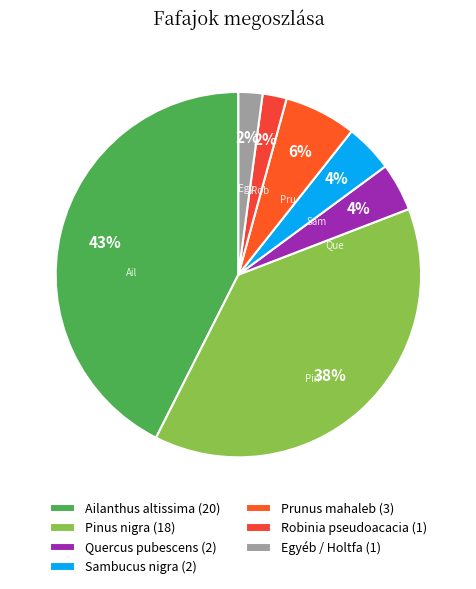

To the nearest percent, what is the combined percentage of Robinia pseudoacacia and Prunus mahaleb?

9%